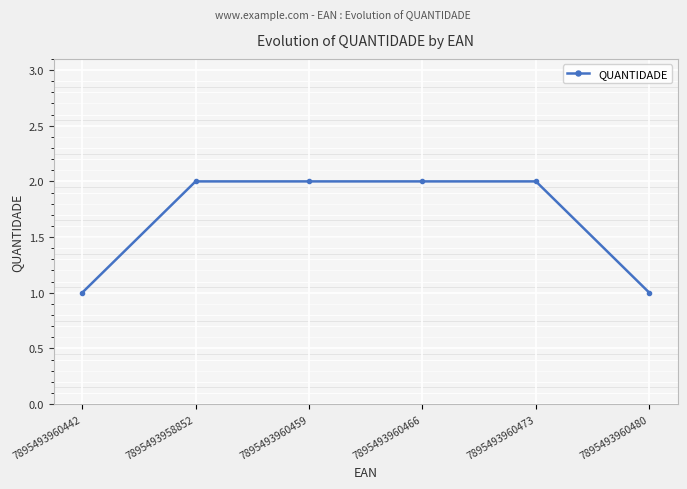

What is the label of the 3rd point from the right?

7895493960466